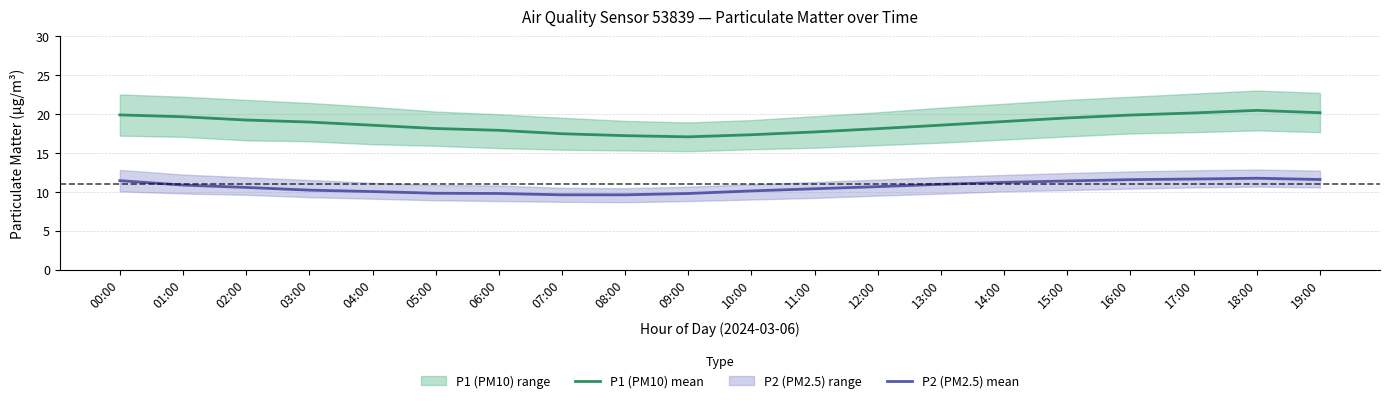

Which has a higher value, 06:00 or 13:00?

13:00